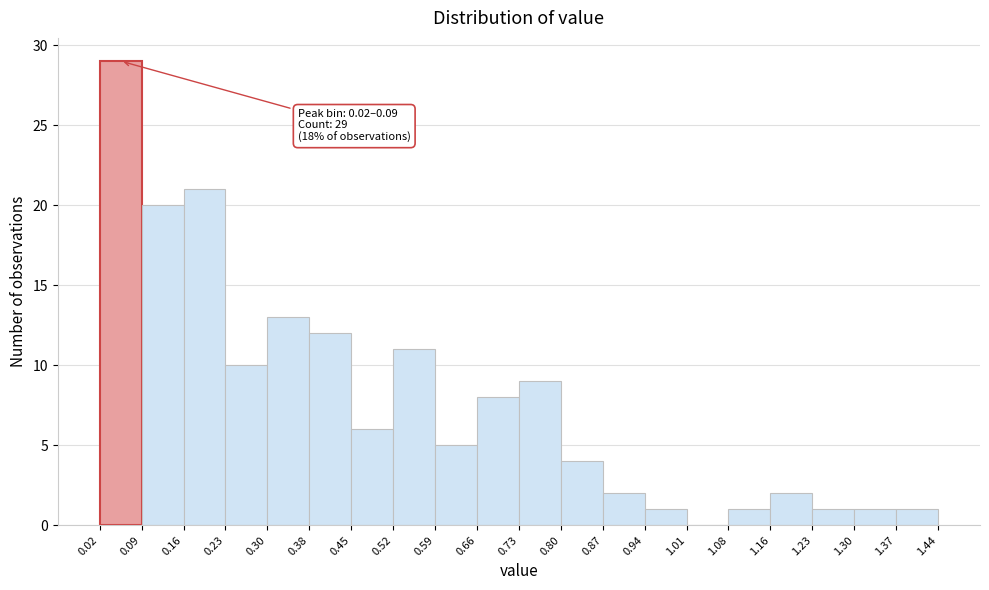

Which range on the x-axis has the tallest bar?

0.02 to 0.09